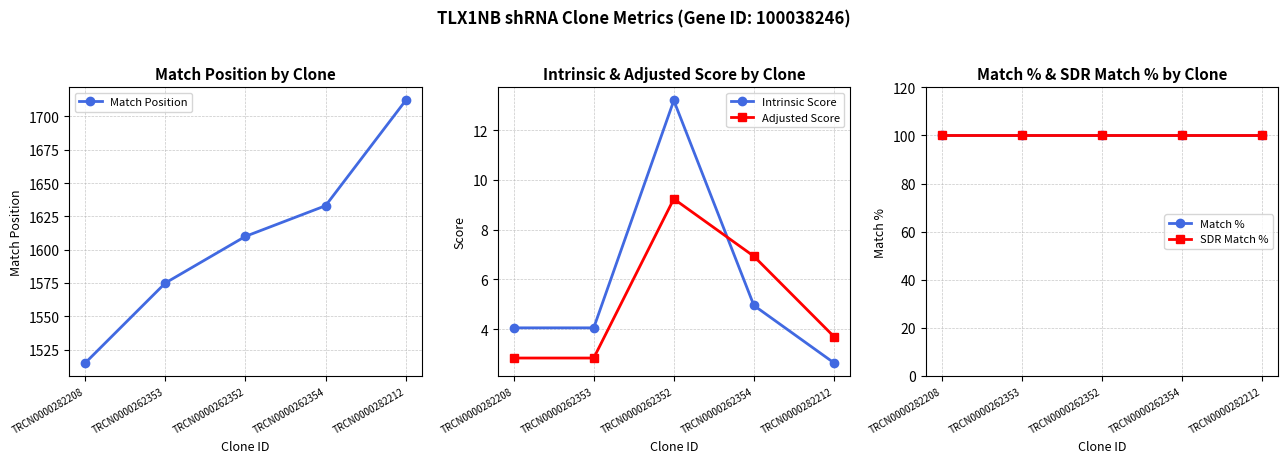

How many data points in Adjusted Score are above 3?

3